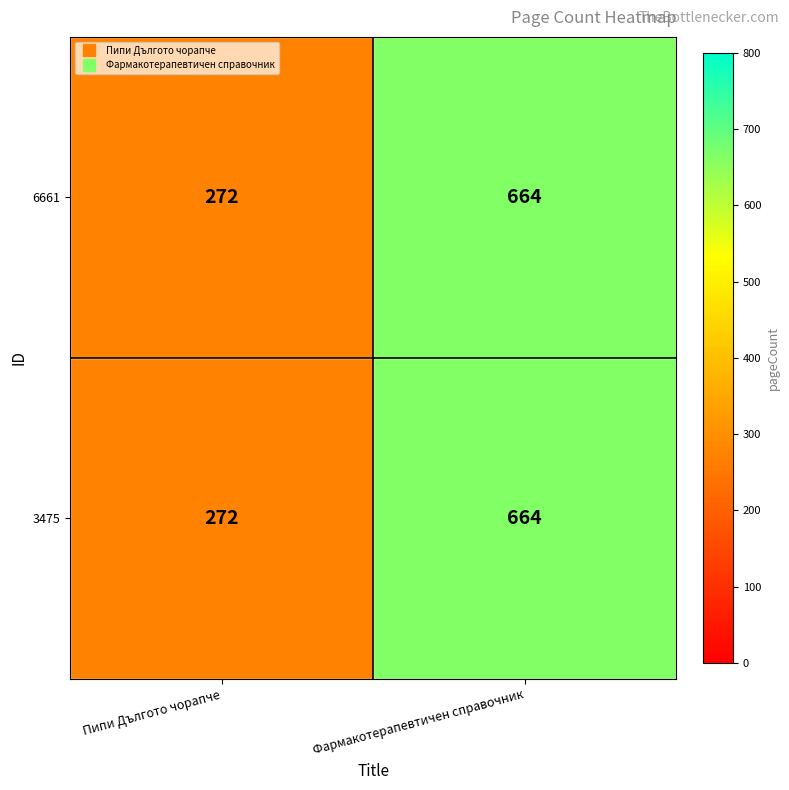

The 3475 series shows 214 at Фармакотерапевтичен справочник. True or false?

False